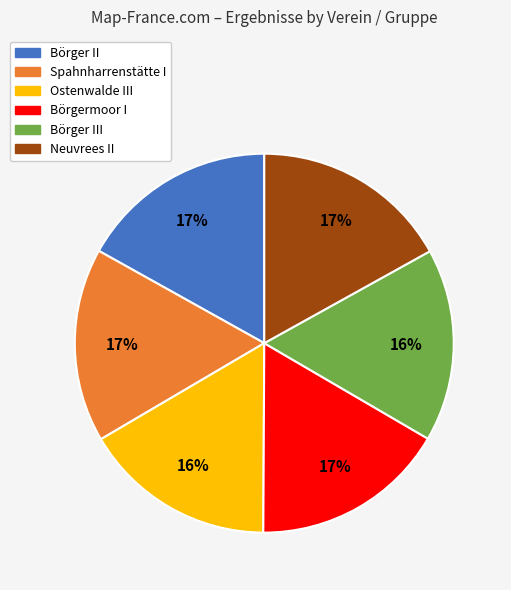

Is there any slice that represents more than half of the pie?

No